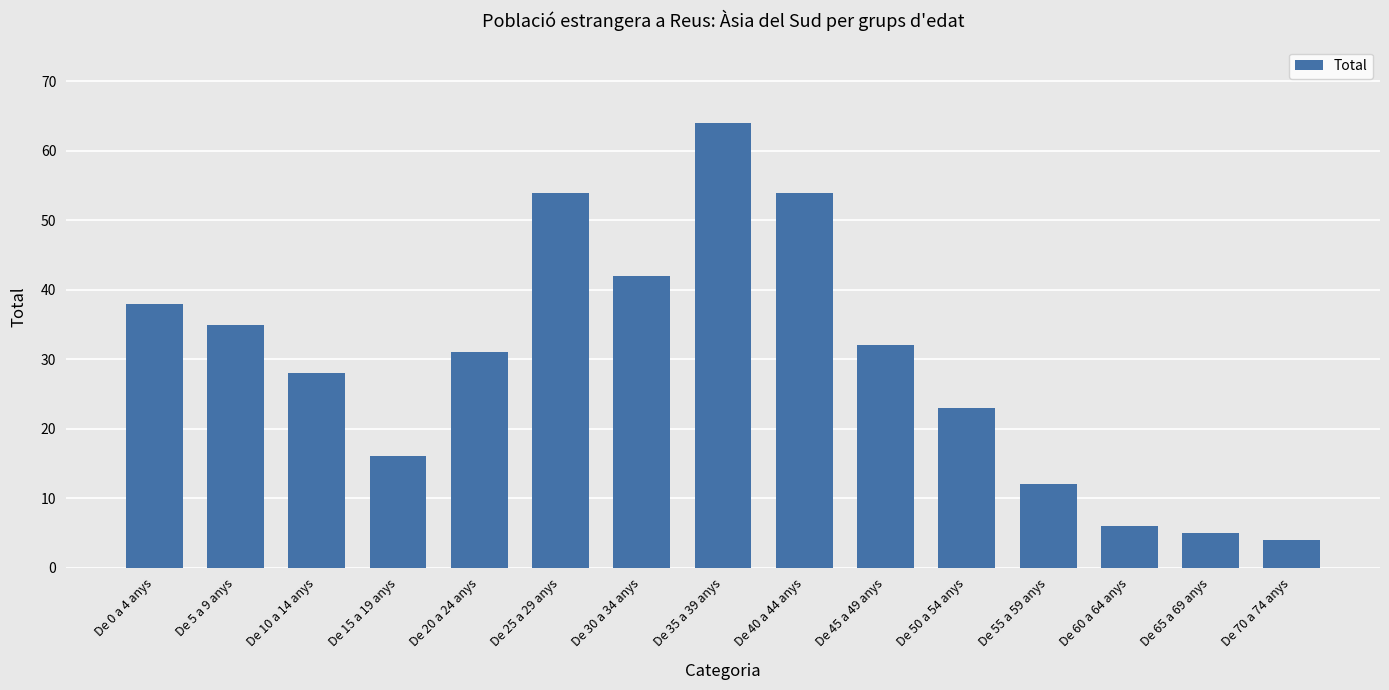

How many distinct data groups are displayed?

1